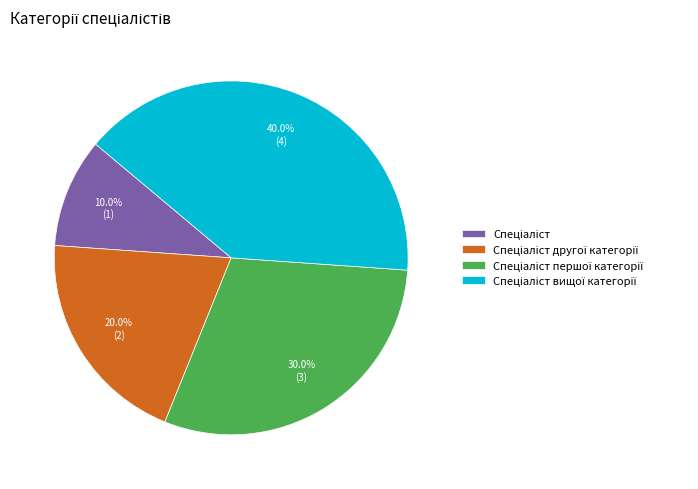

Does any single category account for the majority?

No